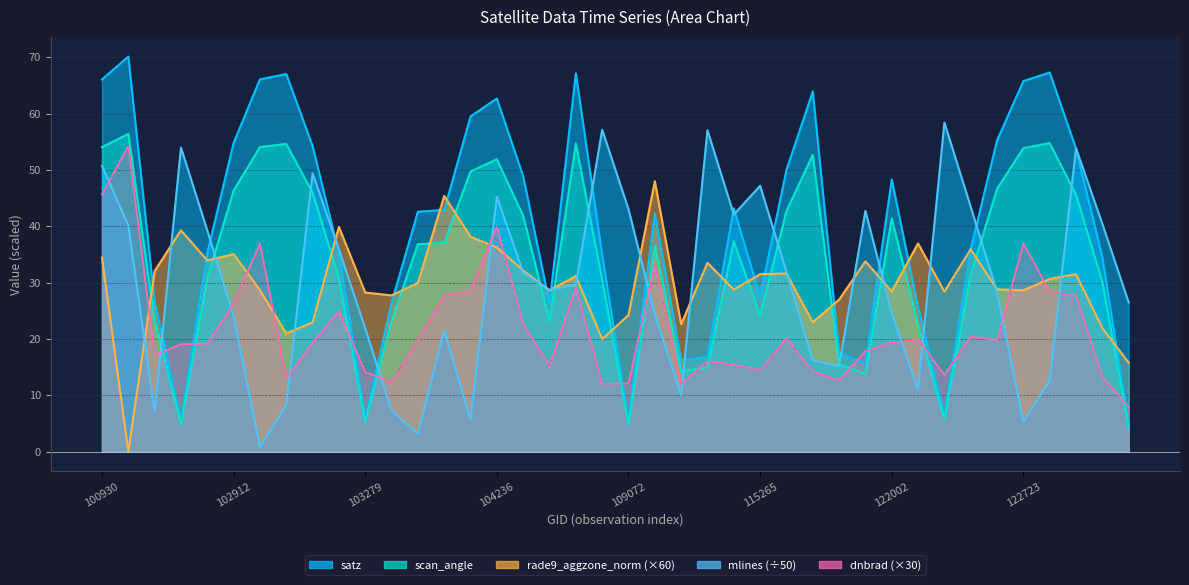

What is the difference between the maximum and minimum values in the satz series?

65.3